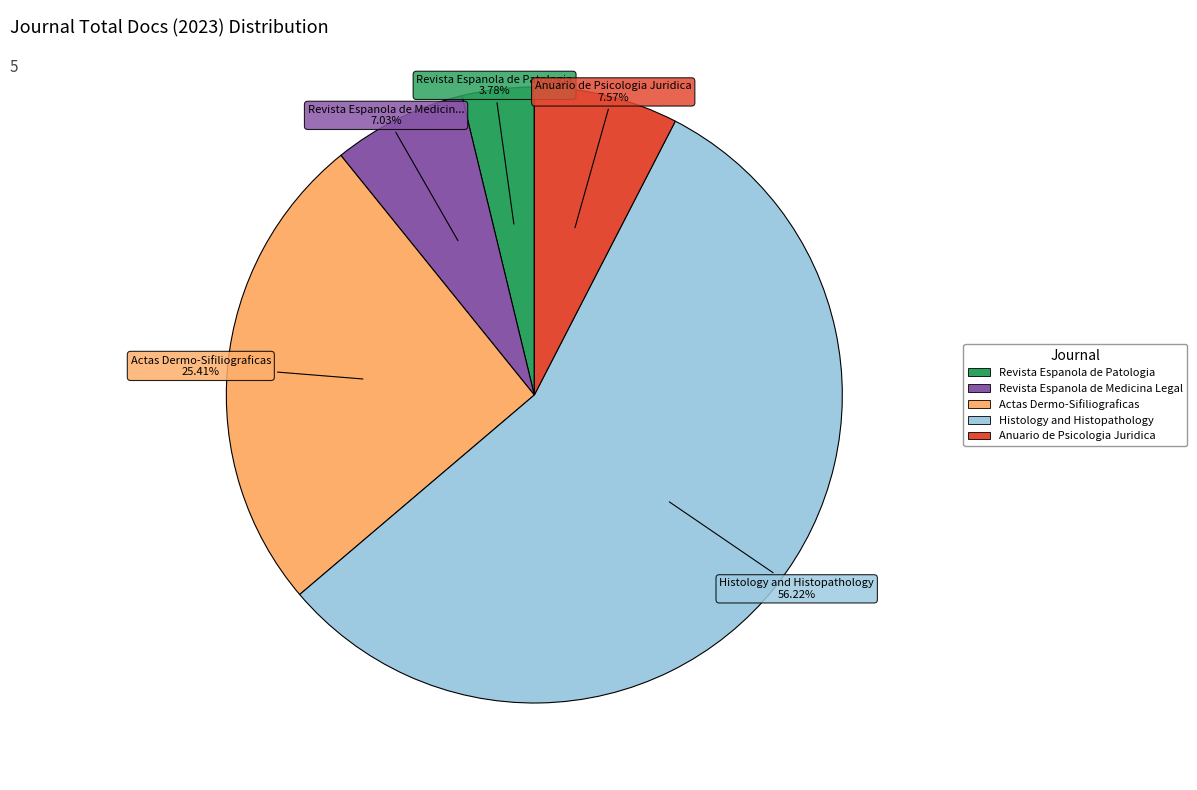

How many segments does this pie chart have?

5